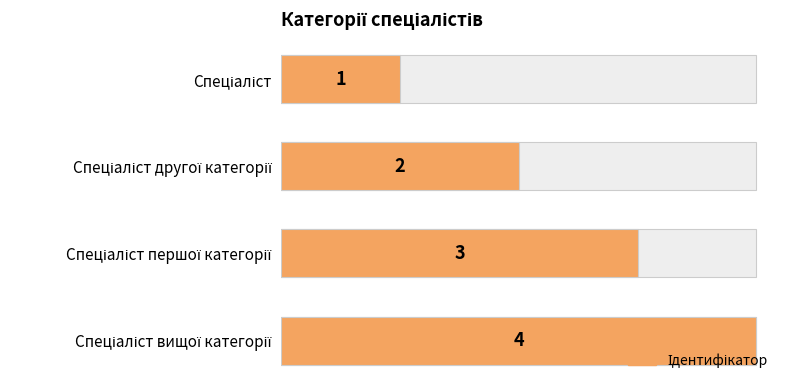

Which has a higher value, Спеціаліст or Спеціаліст вищої категорії?

Спеціаліст вищої категорії